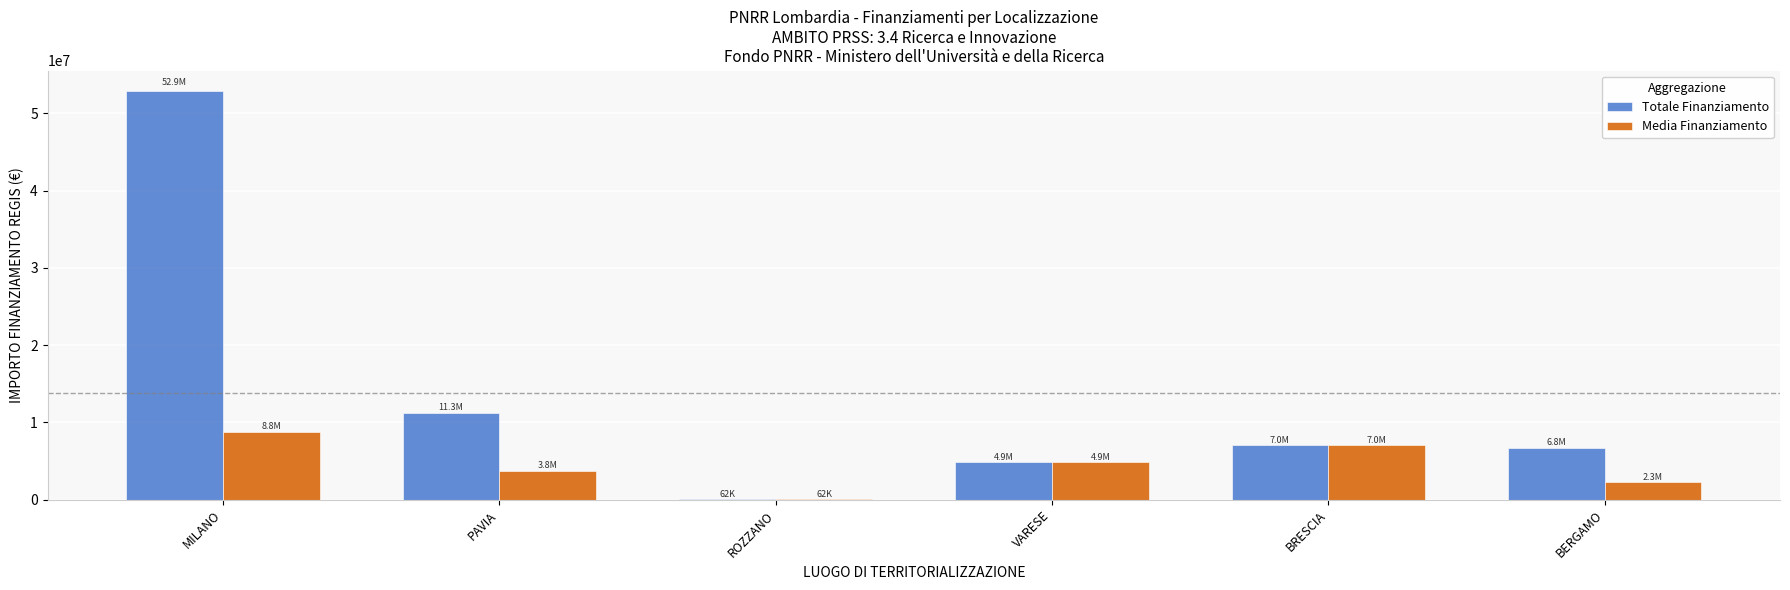

What is the maximum value shown in the chart?

52892765.6